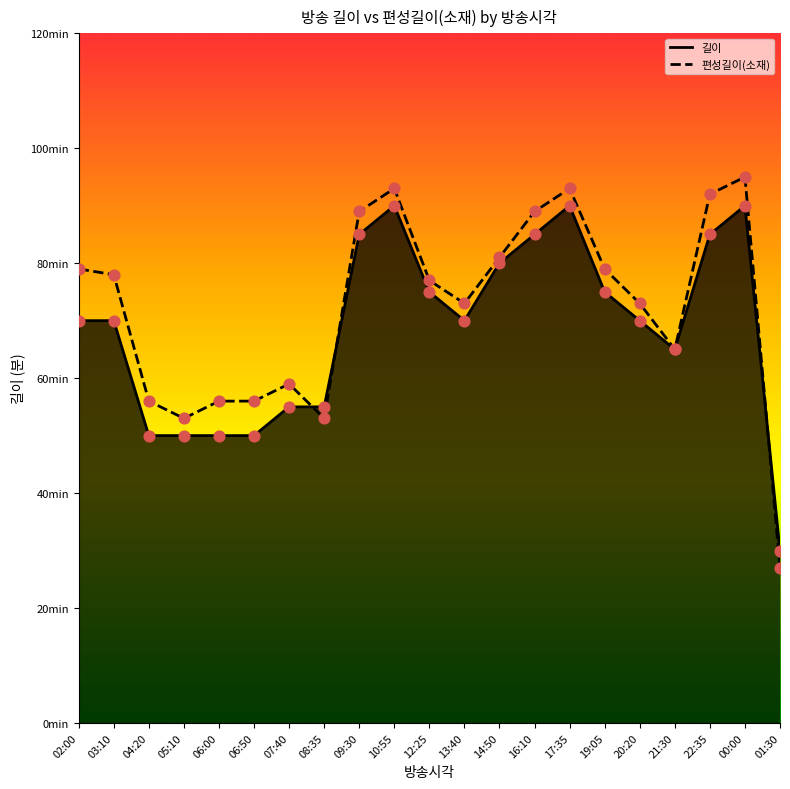

What is the total value across all series at 13:40?

143